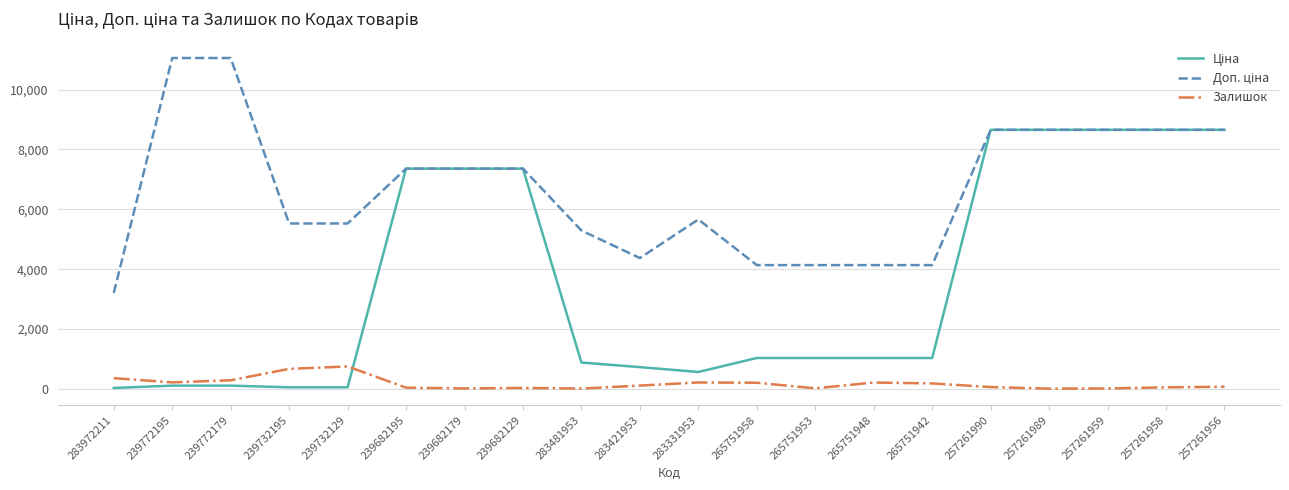

What is the label of the 17th point from the right?

239732195